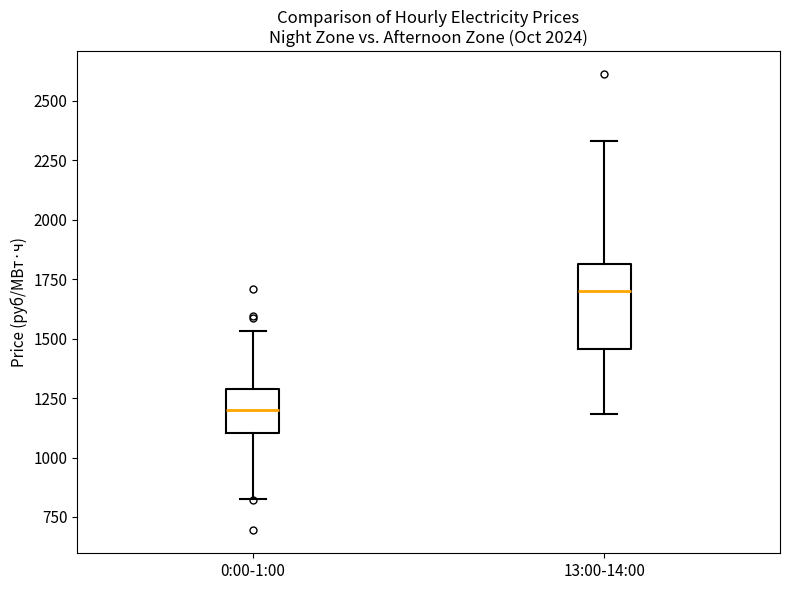

Which box's median line is the lowest?

0:00-1:00